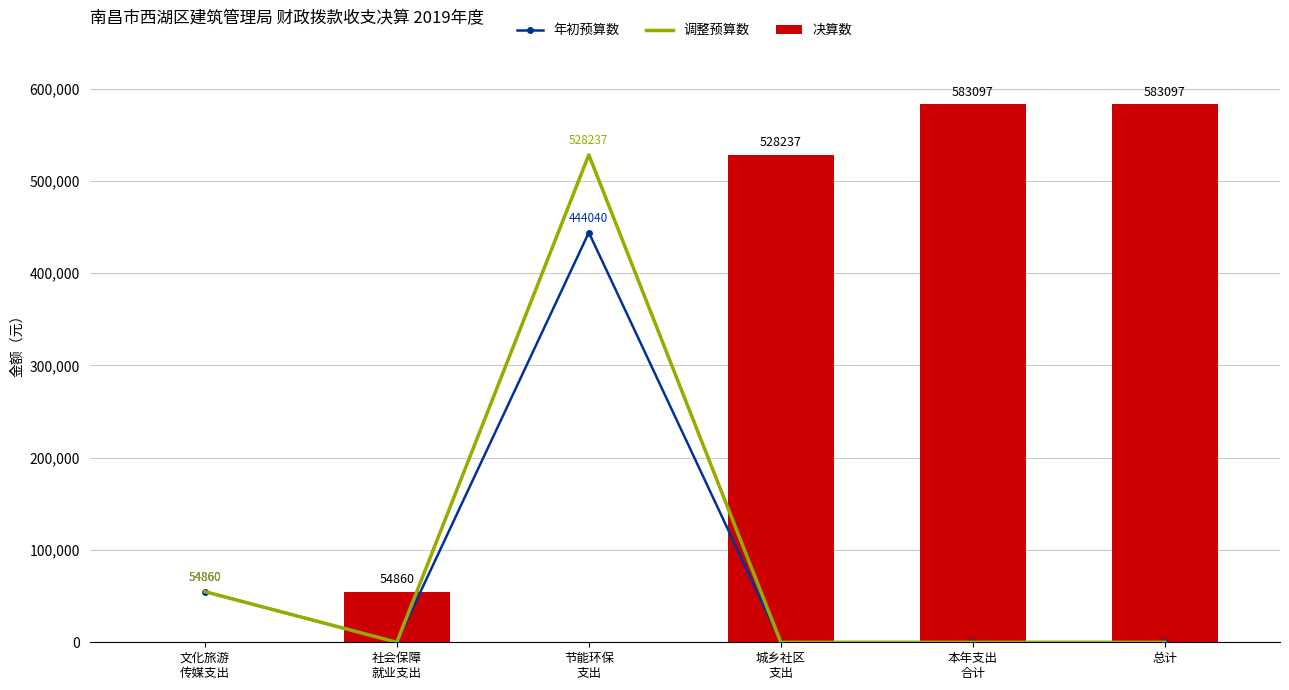

What is the difference between the second highest and minimum values in the 决算数 series?

583097